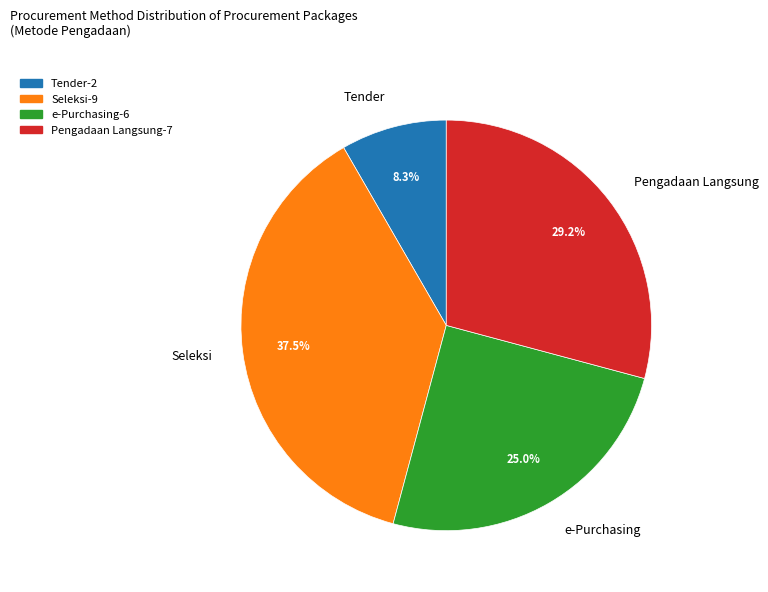

Does Seleksi represent more than half of the total?

No